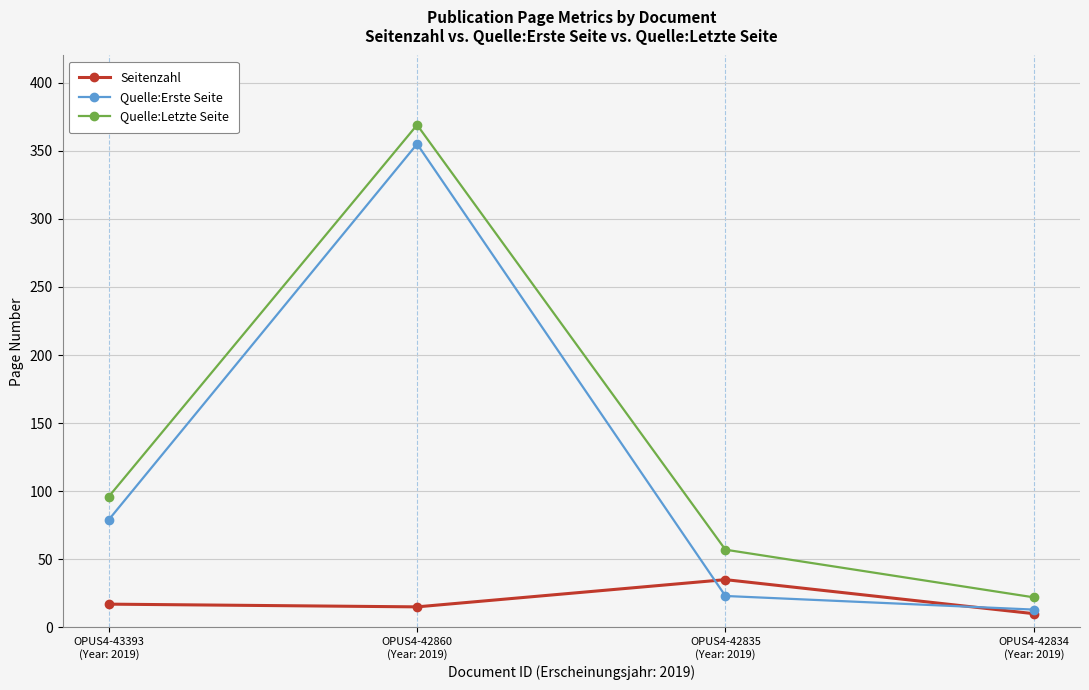

List the series in order of their overall mean, highest first.

Quelle:Letzte Seite, Quelle:Erste Seite, Seitenzahl